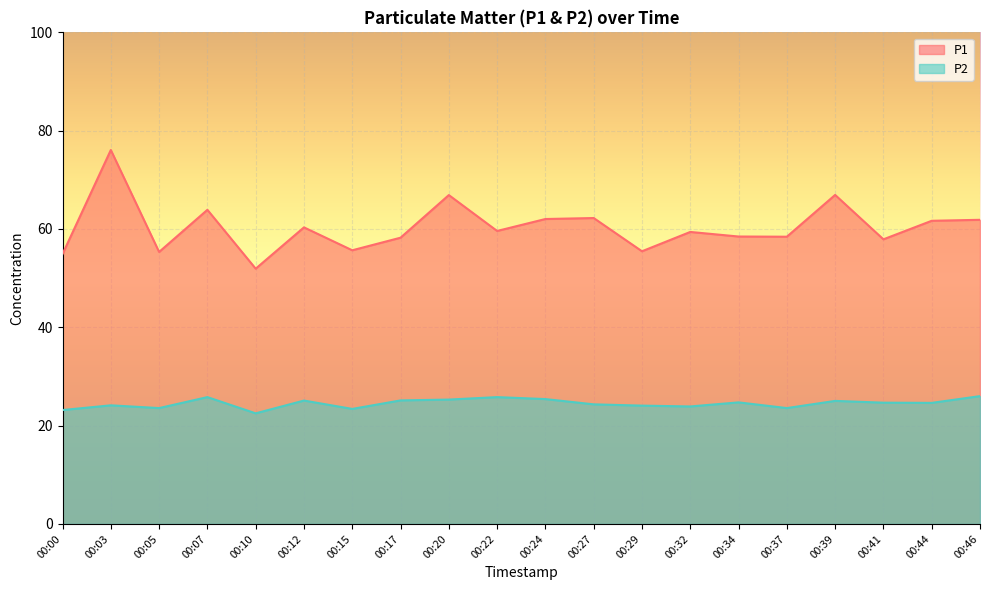

What is the spread (max minus min) of values at 00:24?

36.6